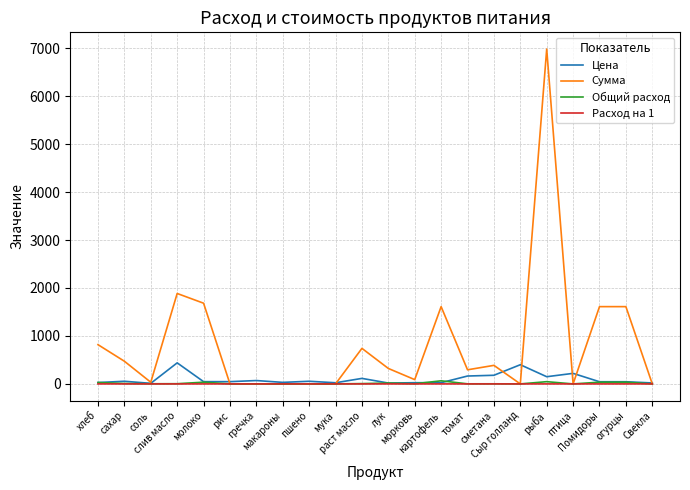

How many series are shown in this chart?

4